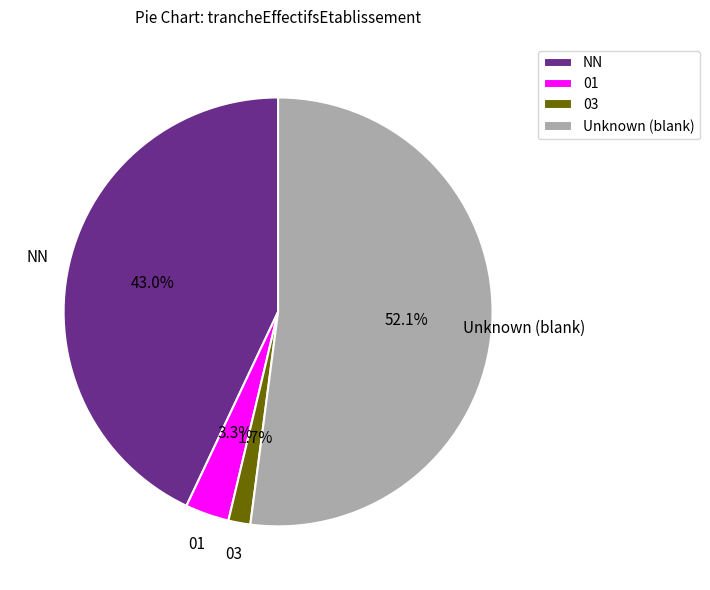

What is the ratio of the value at NN to the value at Unknown (blank)?

0.8